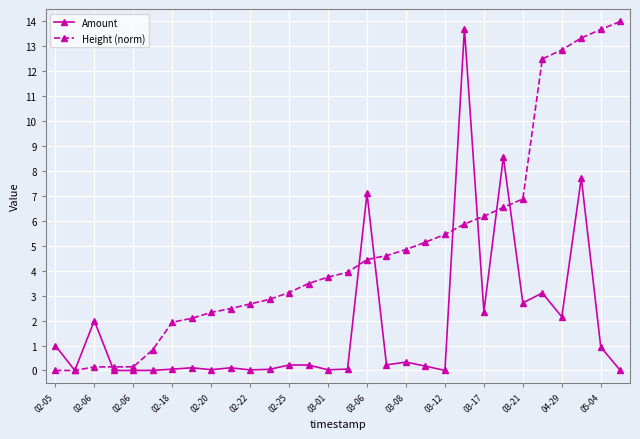

Which series has the largest total across all categories?

Height (norm)